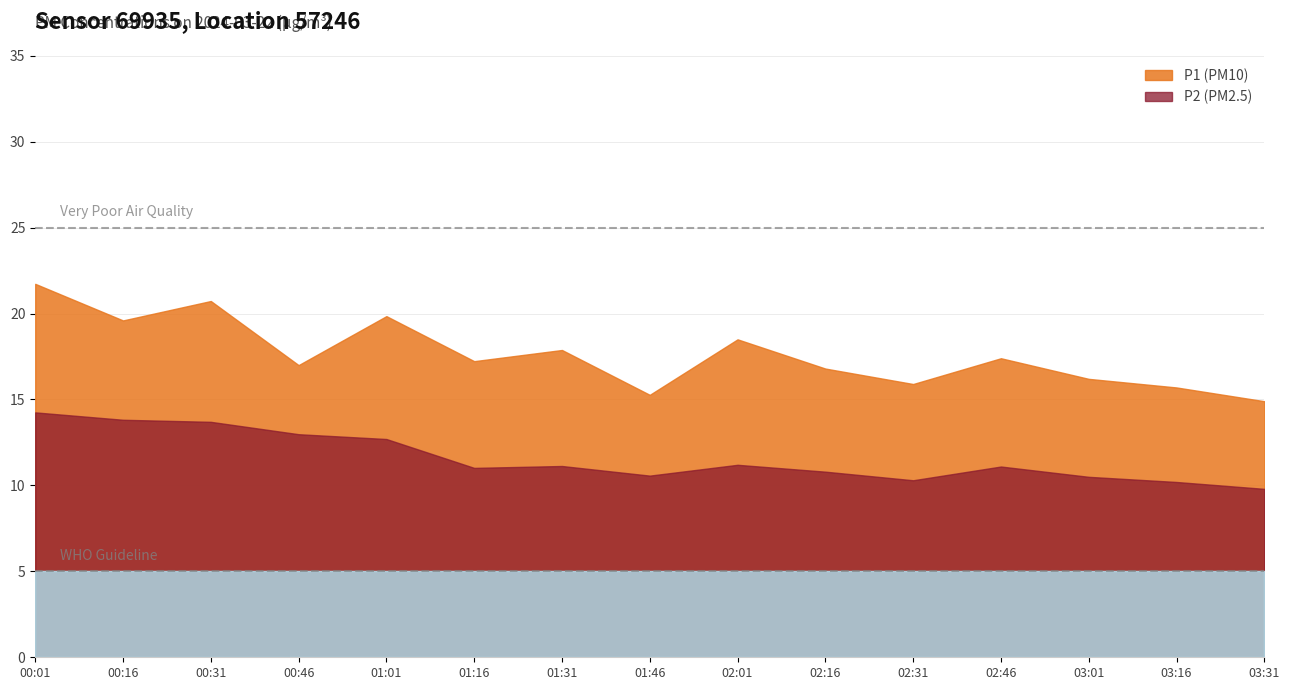

List the series in order of their overall mean, lowest first.

P2, P1